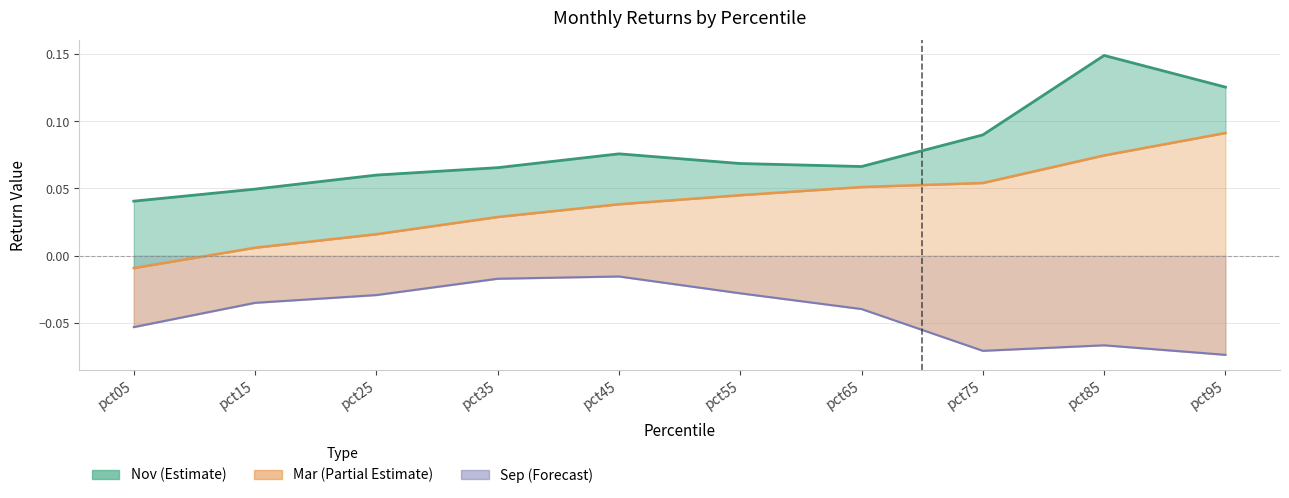

What is the difference between the maximum and minimum values in the Mar series?

0.1